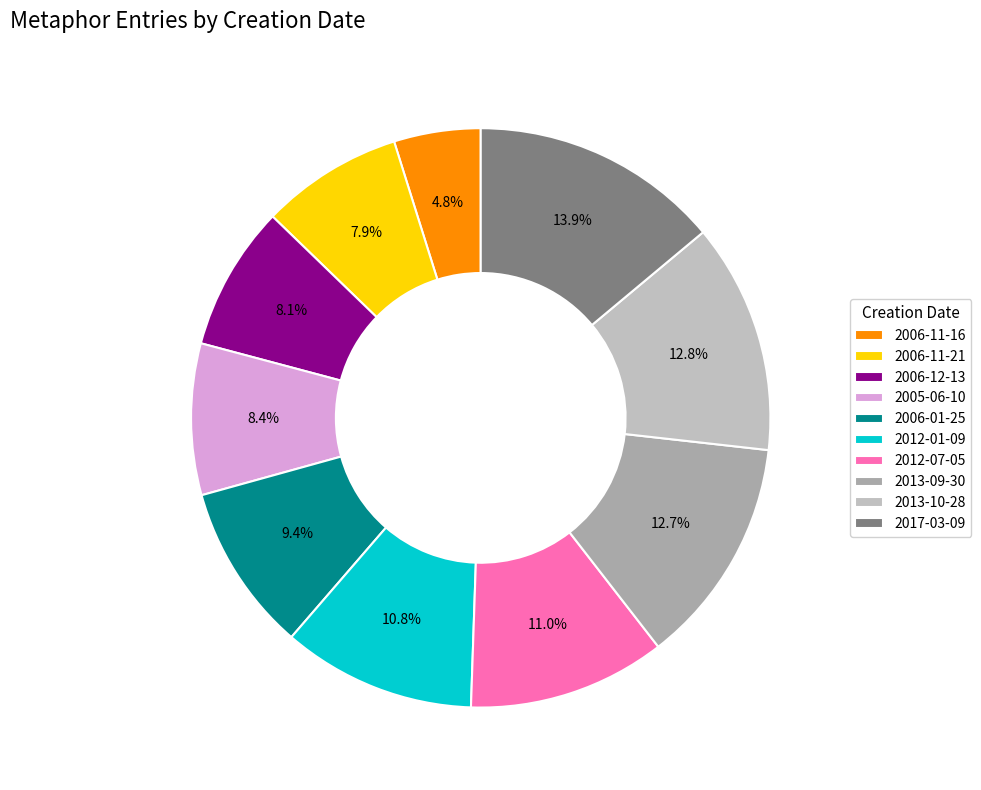

The 2012-01-09 slice represents 20% of the pie. True or false?

False